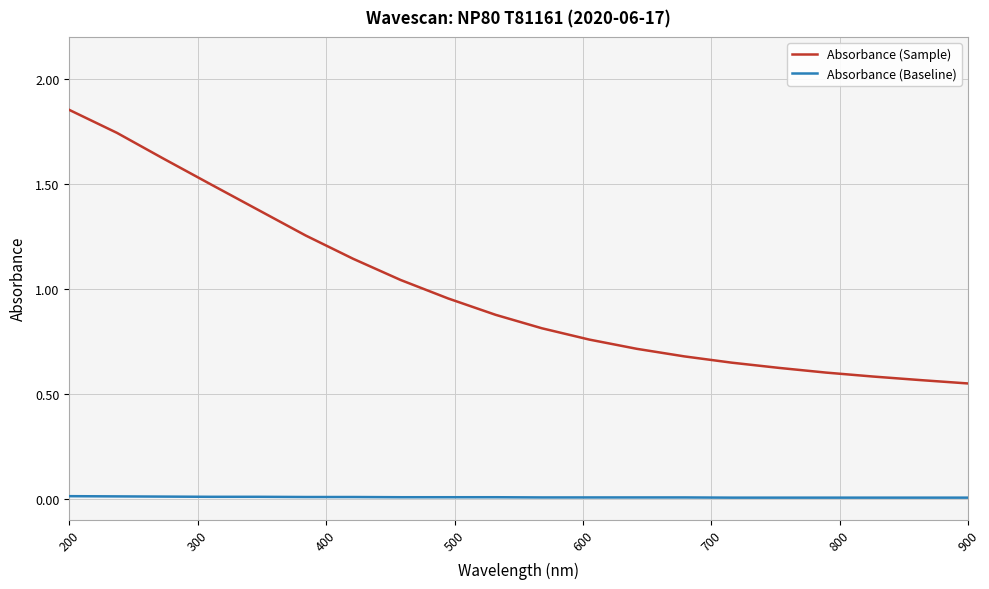

True or false: Absorbance (Baseline) and Absorbance (Sample) intersect in this chart.

False